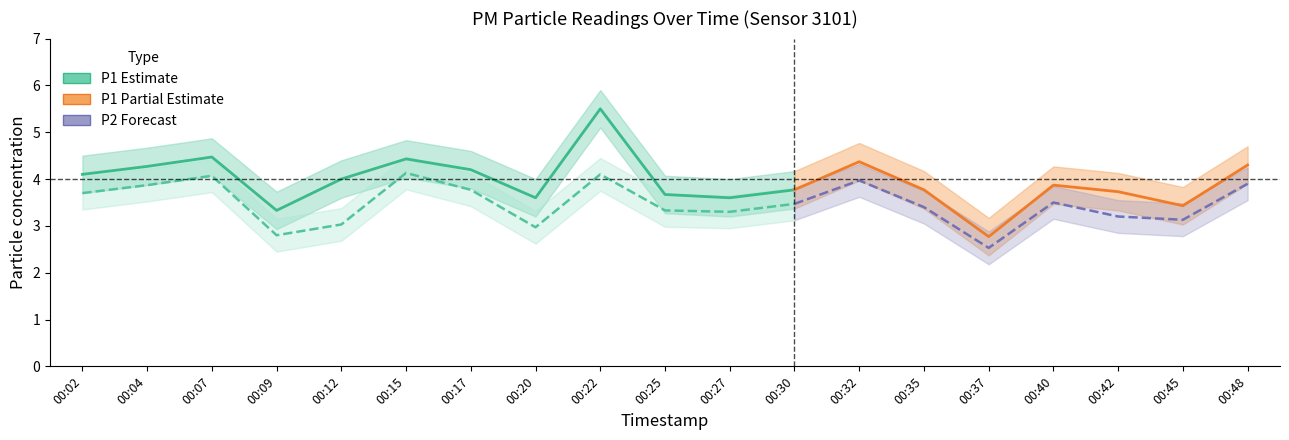

True or false: P2 and P1 intersect in this chart.

False